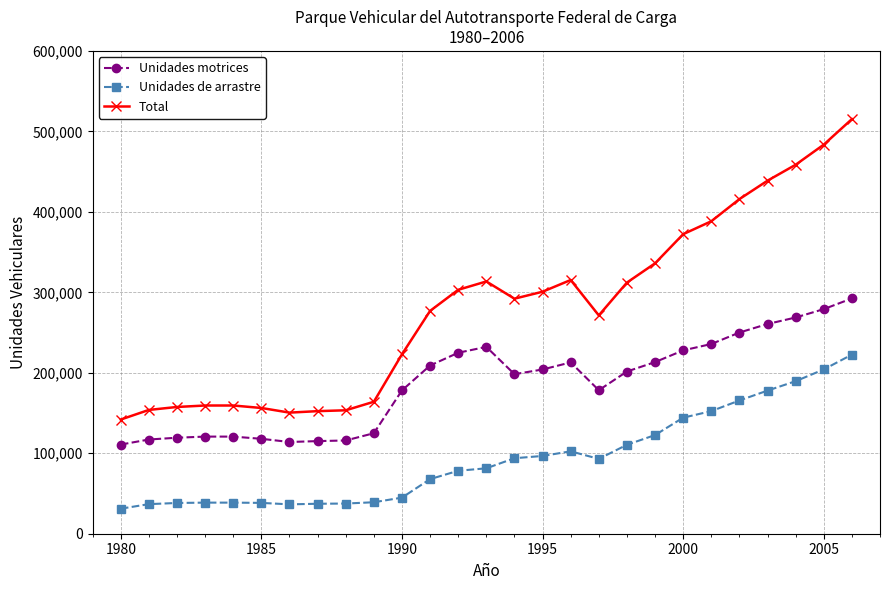

True or false: Unidades motrices has more than 0 interior local peaks.

True